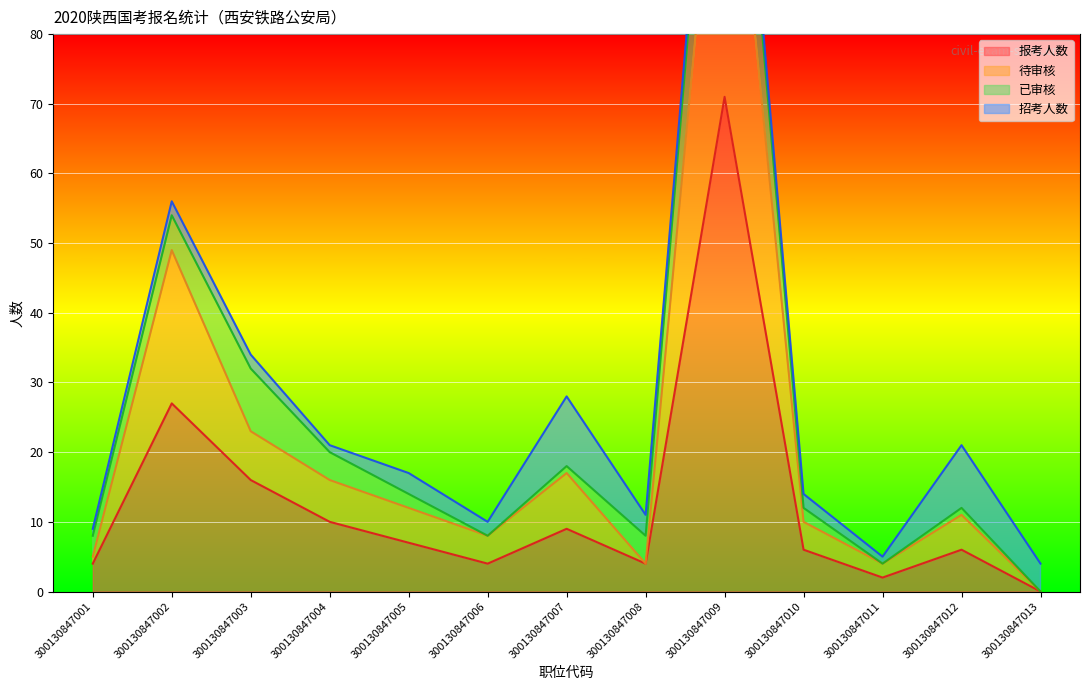

Is it true that 待审核 equals 49 at 300130847002?

True